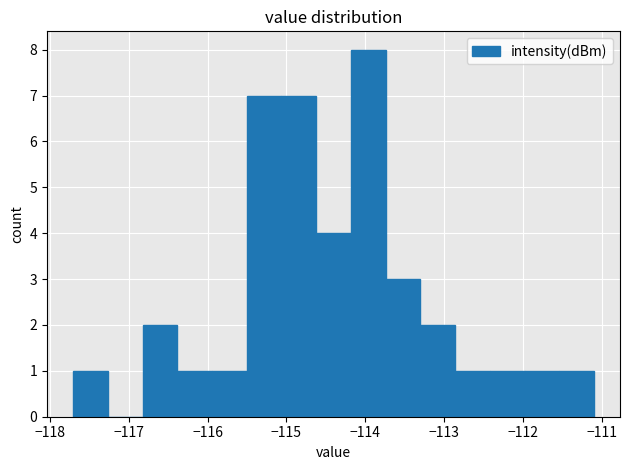

Which range on the x-axis has the tallest bar?

-114.2 to -113.7